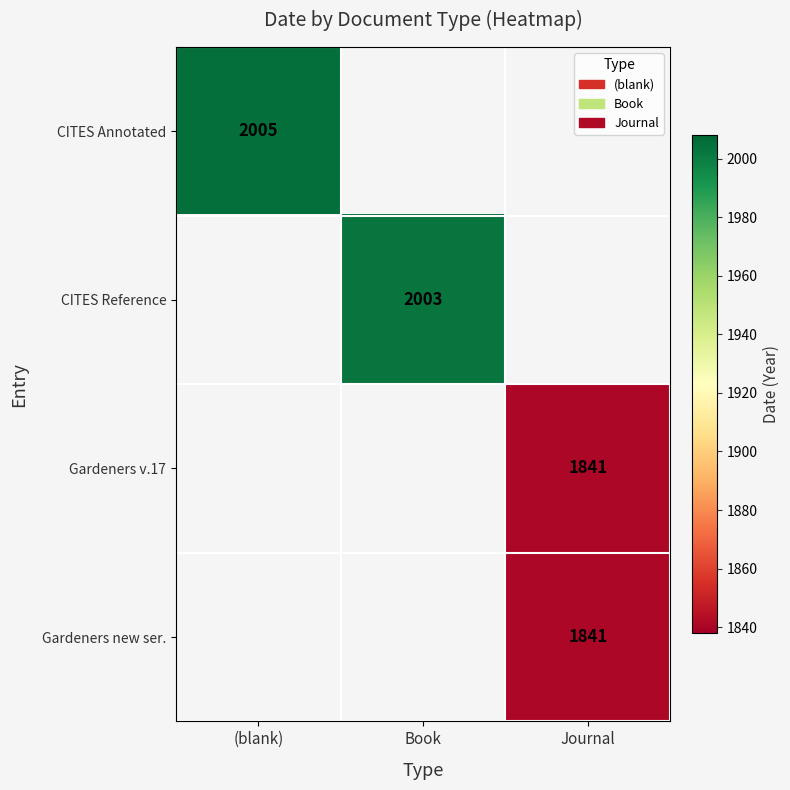

Is it true that CITES Annotated equals 628 at (blank)?

False